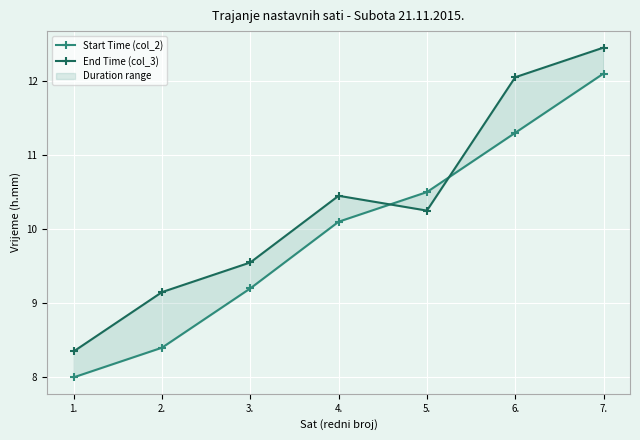

What position from the left is 4.?

4